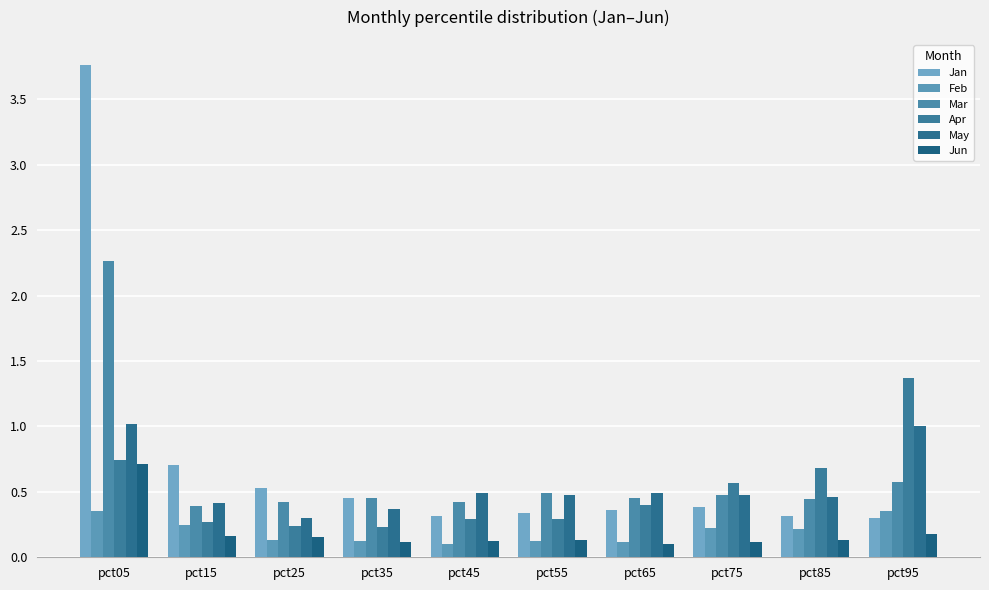

What value does the Feb series have at pct45?

0.1